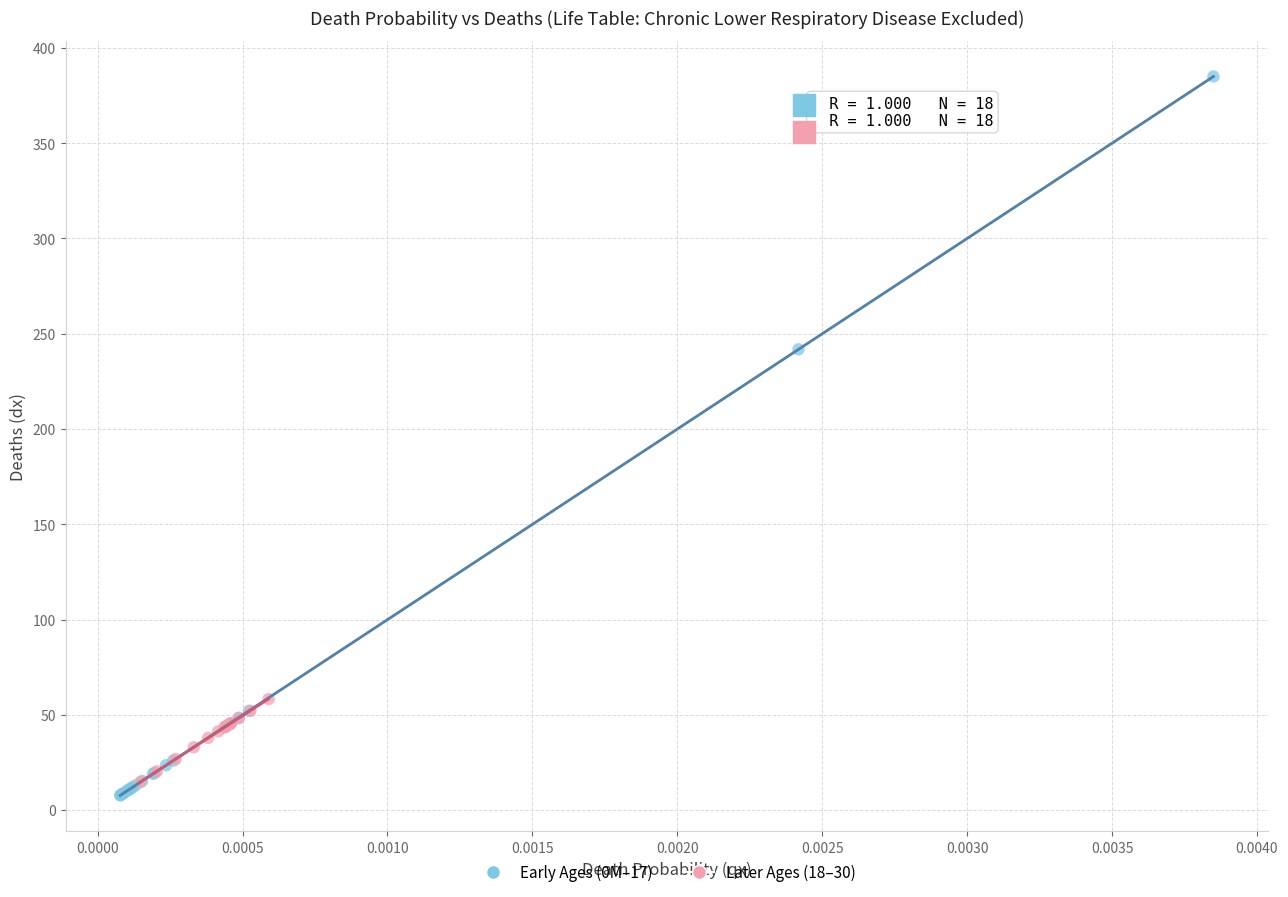

Which series contains the highest Y value?

Early Ages (0M–17)